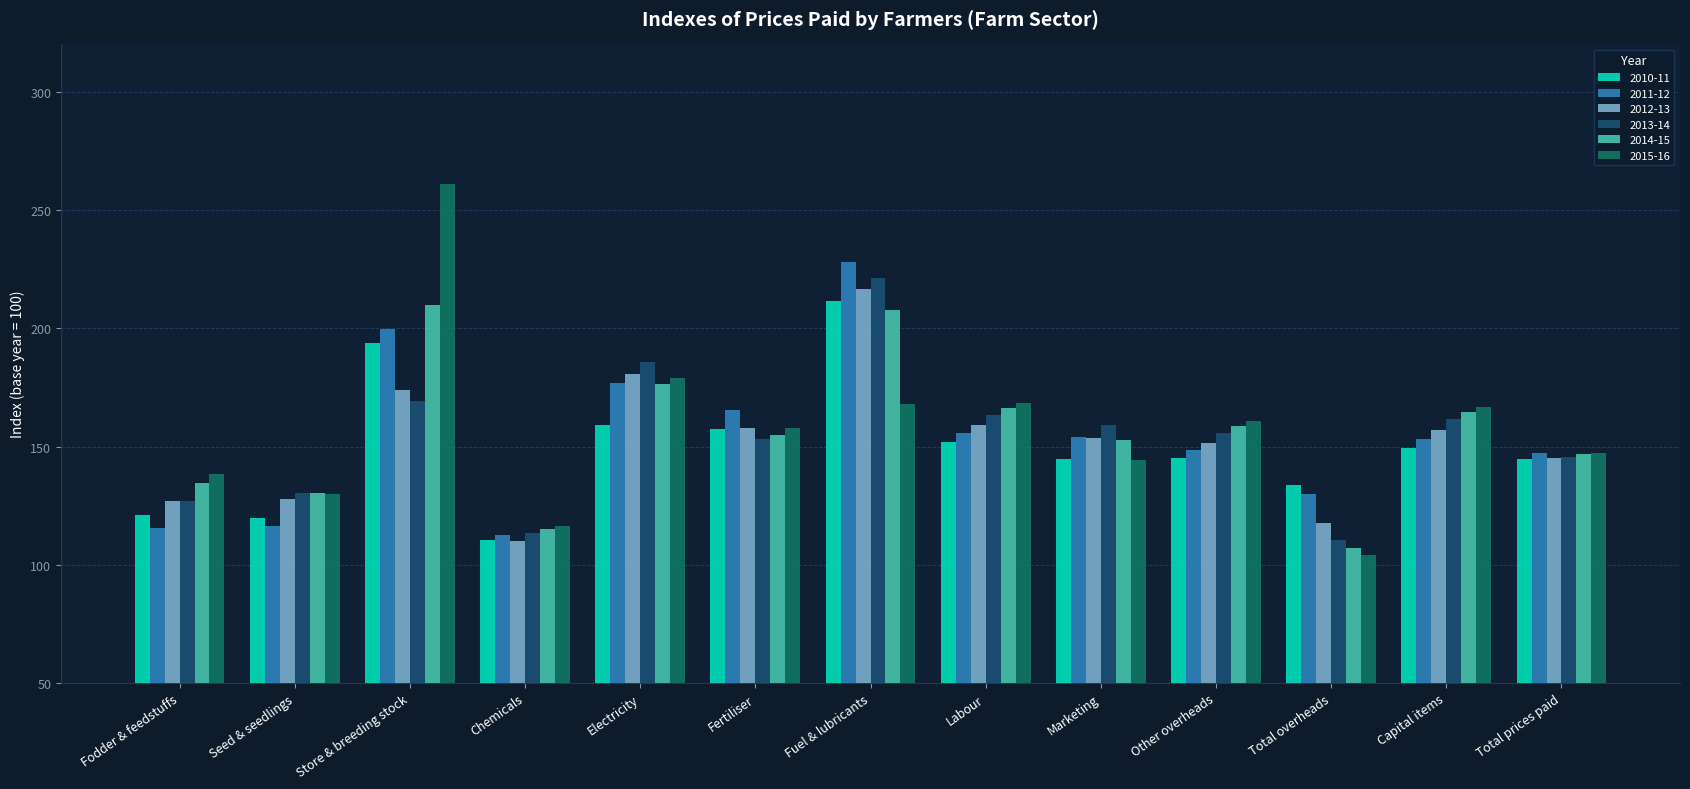

What is the difference between the second highest and minimum values in the 2014-15 series?

100.8